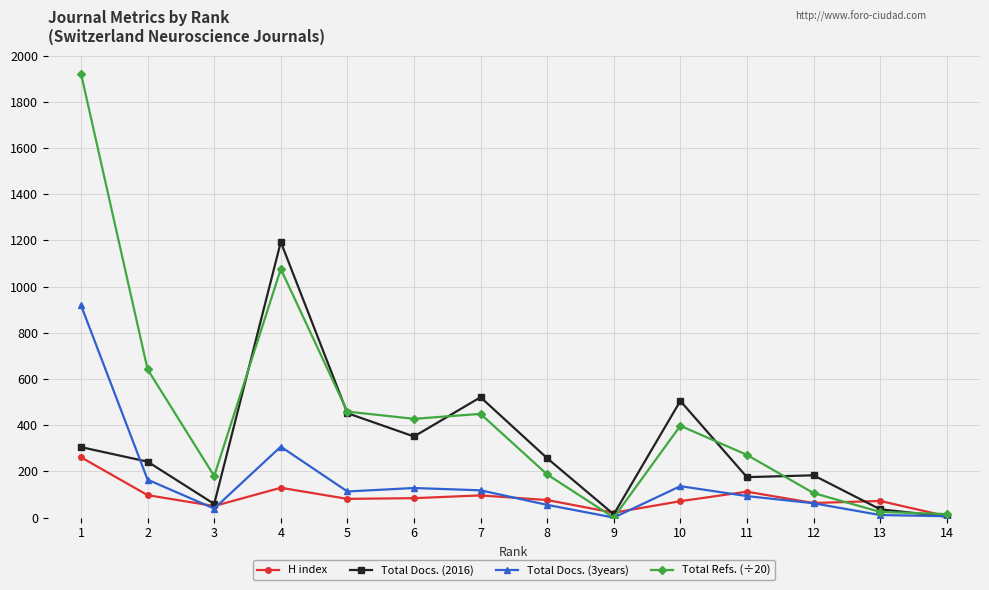

At which label is Total Docs. (3years) closest to 459?

4